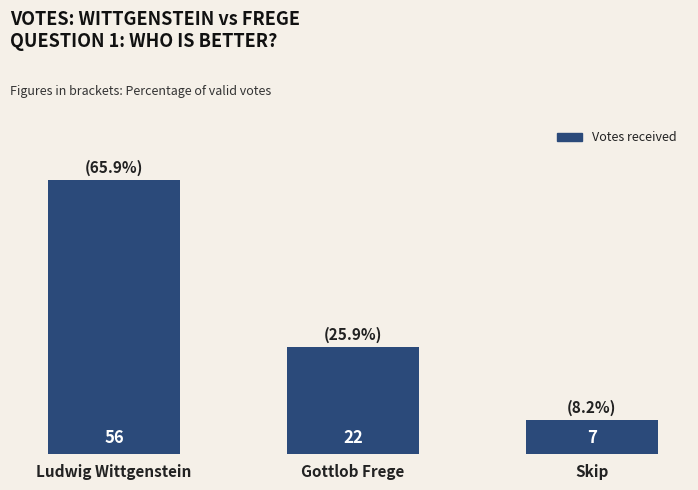

Which has a higher value, Skip or Ludwig Wittgenstein?

Ludwig Wittgenstein